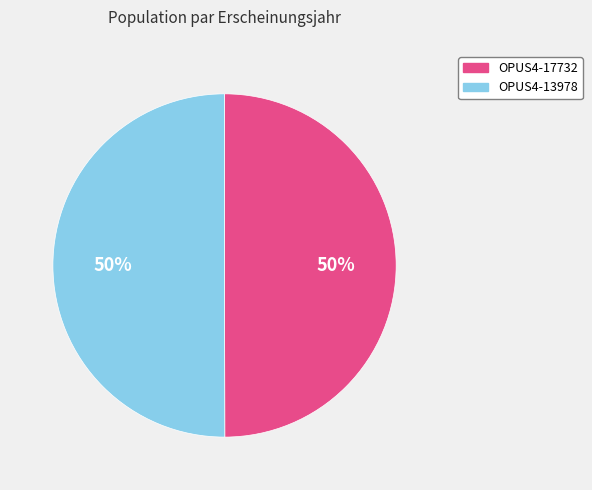

How many slices are in this pie chart?

2